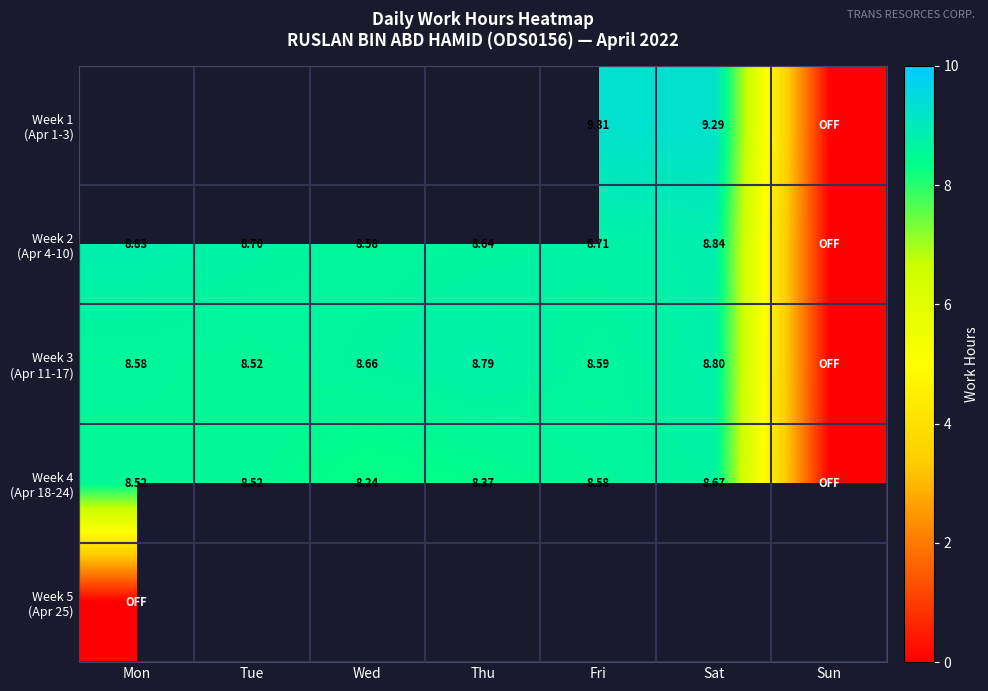

List the series in order of their peak value, highest first.

Week 1 (Apr 1-3), Week 2 (Apr 4-10), Week 3 (Apr 11-17), Week 4 (Apr 18-24), Week 5 (Apr 25)